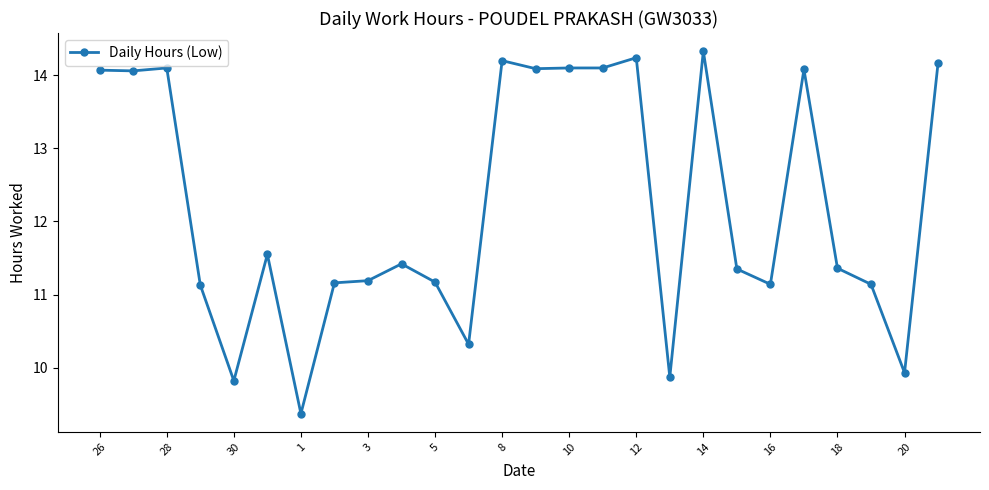

What is the smallest value displayed?

9.4